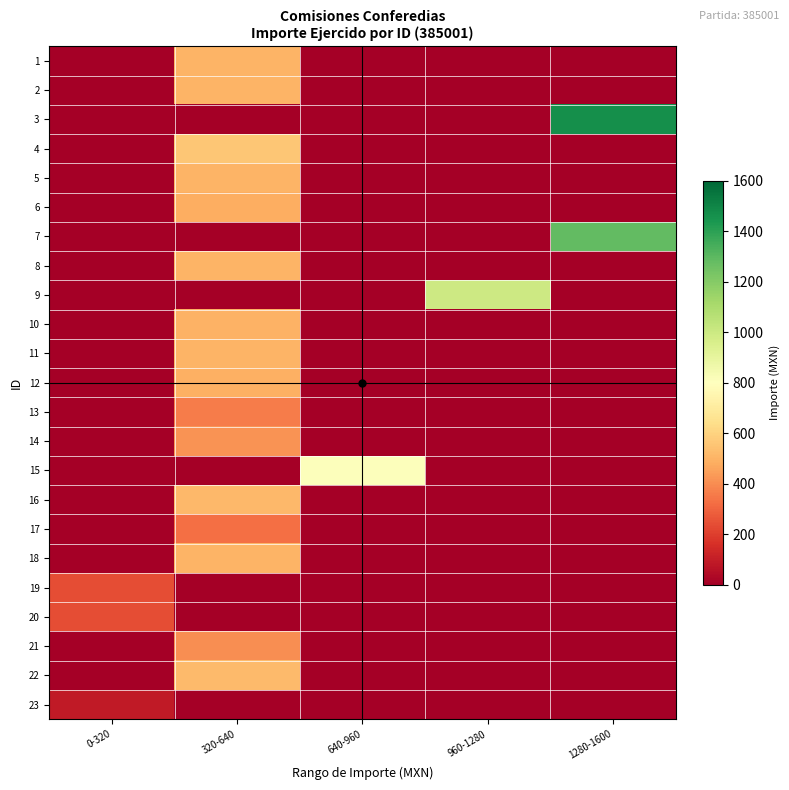

Which has a higher value, 320-640 or 0-320?

320-640